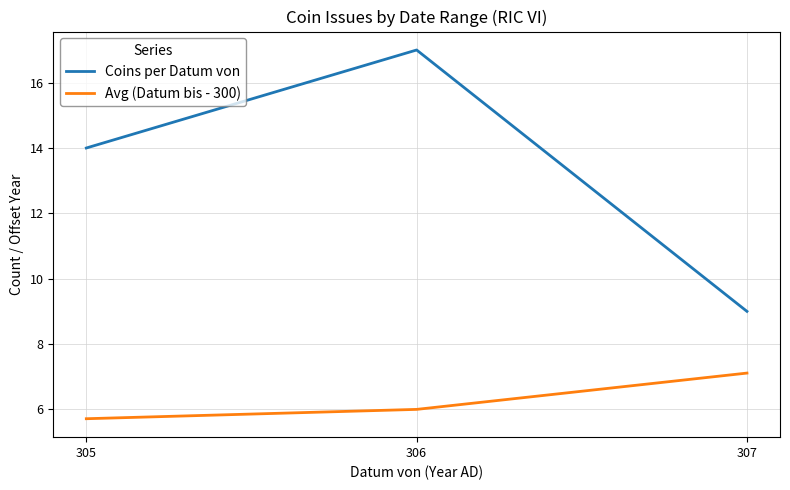

The value of Avg (Datum bis - 300) at 305 is 8.5. True or false?

False